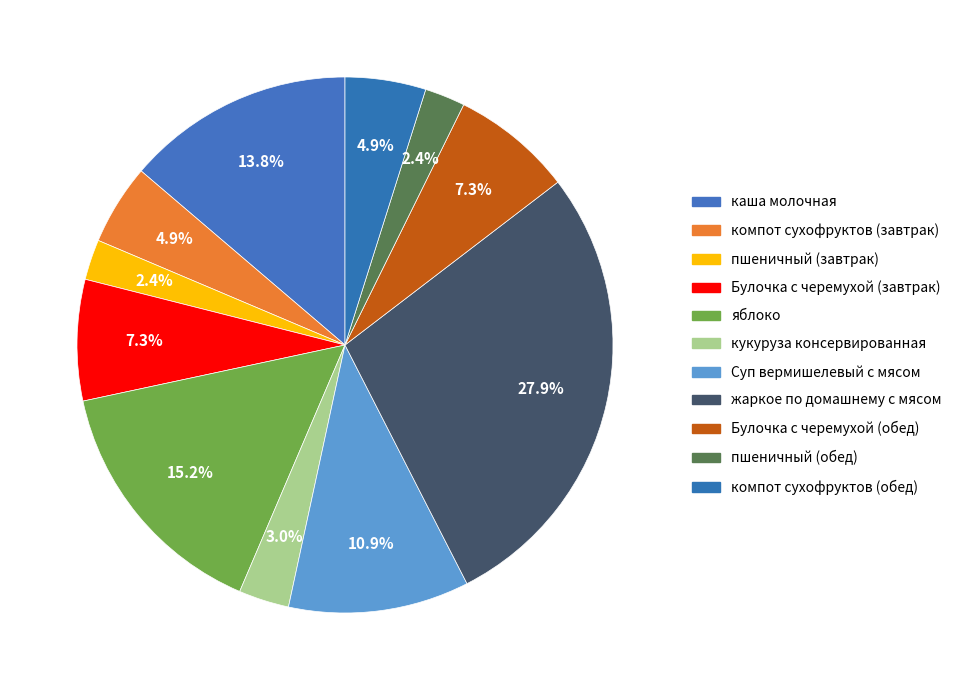

Is it true that Булочка с черемухой (обед) is 7% of the pie?

True